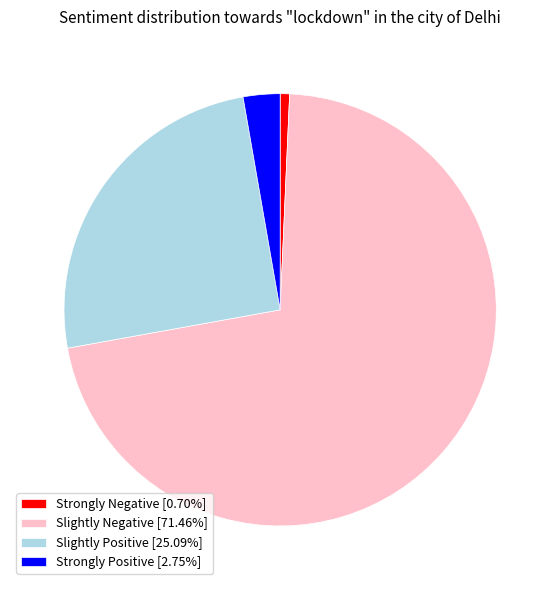

Is the sum of Slightly Positive [25.09%] and Strongly Positive [2.75%] greater than half?

No